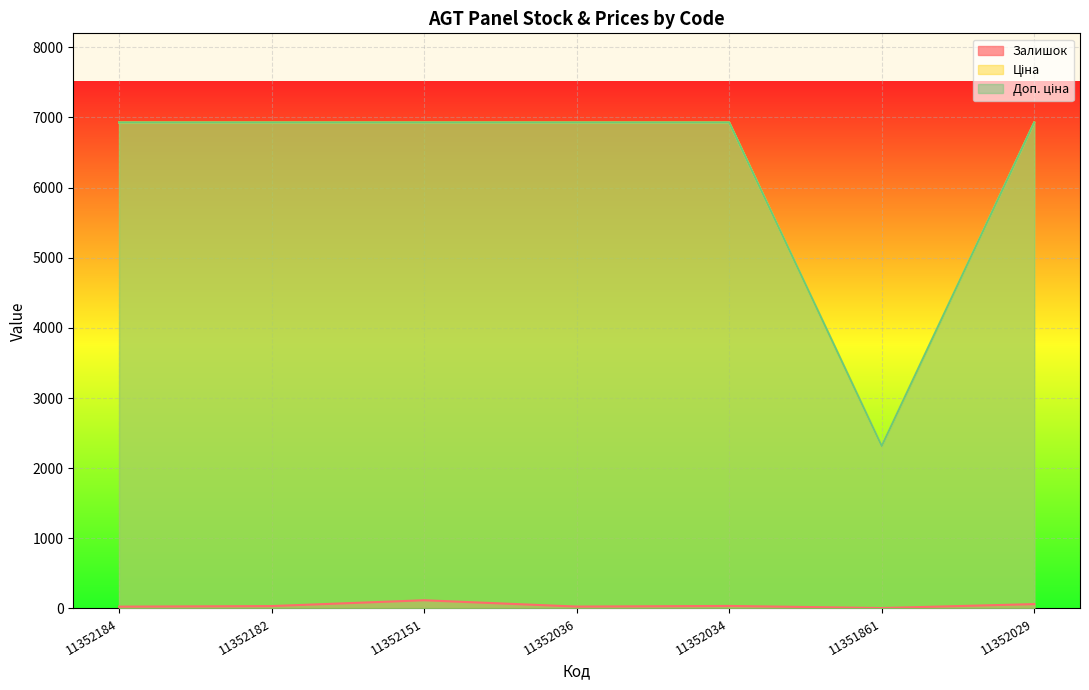

At which label does Ціна first exceed 6929?

11352184